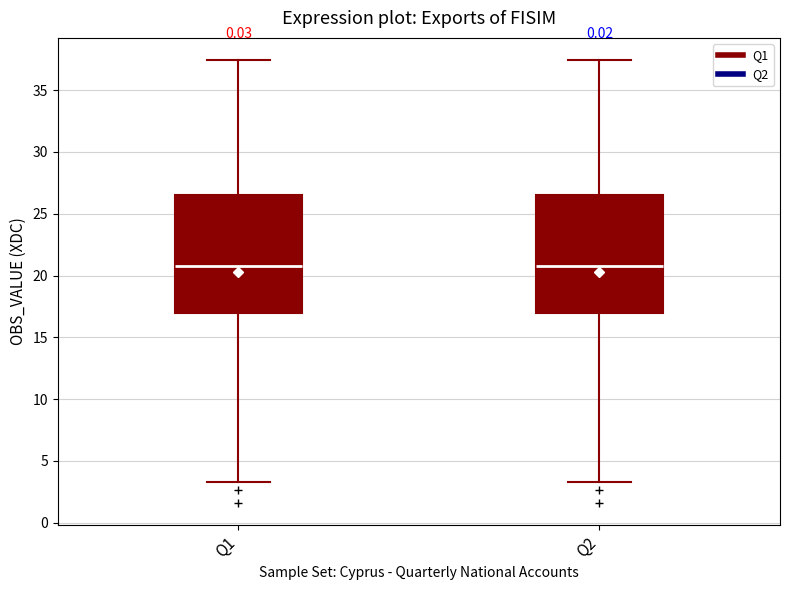

Reading left to right, read every box against the y-axis: the position of its median line, the range the box covers, and the ends of its whiskers. The values are not printed on the chart, so give them approximately, as read against the axis.

Q1: median 21.0, box 17.0 to 26.5, whiskers 3.5 to 37.5
Q2: median 21.0, box 17.0 to 26.5, whiskers 3.5 to 37.5